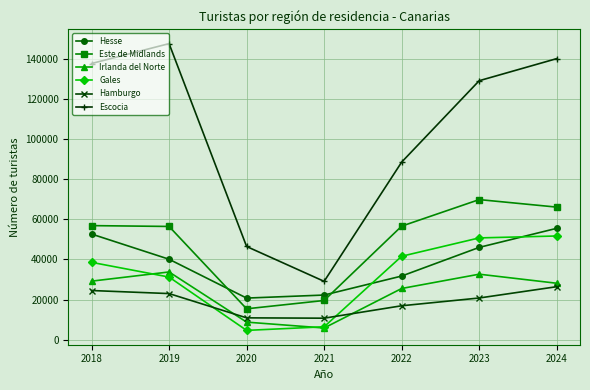

True or false: Escocia and Hamburgo intersect in this chart.

False